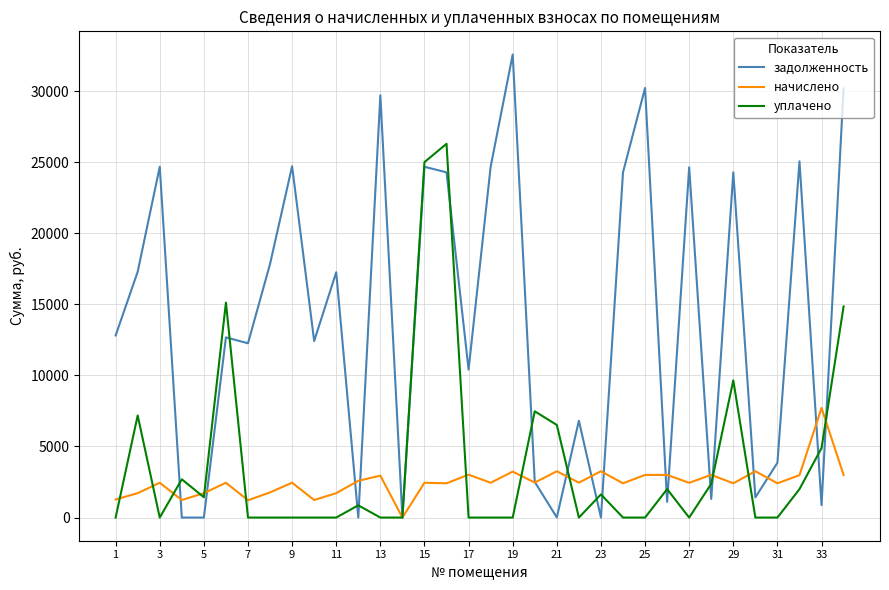

Count the number of data series in this chart.

3